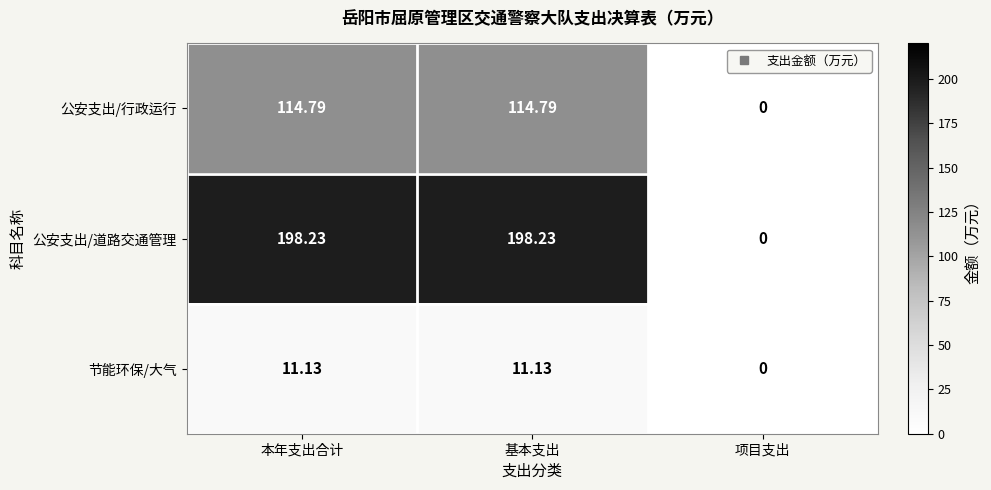

Rank the series by their average value, from lowest to highest.

节能环保/大气, 公安支出/行政运行, 公安支出/道路交通管理